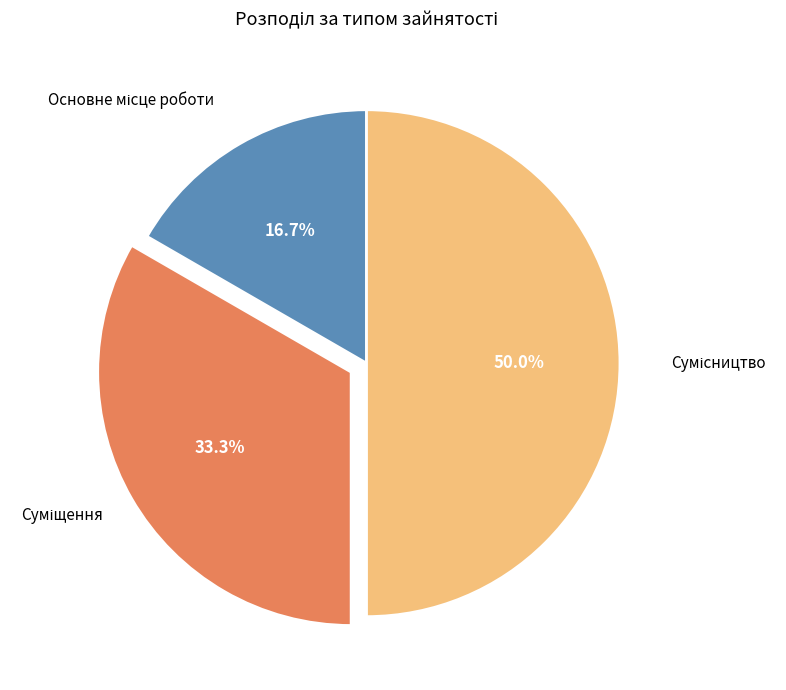

Between Сумісництво and Основне місце роботи, which is larger?

Сумісництво